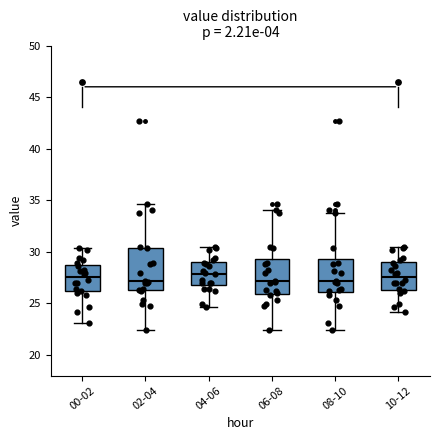

Reading left to right, transcribe this box plot: for each box, give where its median line is, the range the box spans, and where its two whiskers end, as read against the y-axis. The values are not printed on the chart, so give them approximately, as read against the axis.

00-02: median 27.5, box 26.0 to 28.5, whiskers 23.0 to 30.5
02-04: median 27.0, box 26.5 to 30.5, whiskers 22.5 to 34.5
04-06: median 28.0, box 27.0 to 29.0, whiskers 24.5 to 30.5
06-08: median 27.0, box 26.0 to 29.5, whiskers 22.5 to 34.0
08-10: median 27.0, box 26.0 to 29.5, whiskers 22.5 to 33.5
10-12: median 27.5, box 26.5 to 29.0, whiskers 24.0 to 30.5